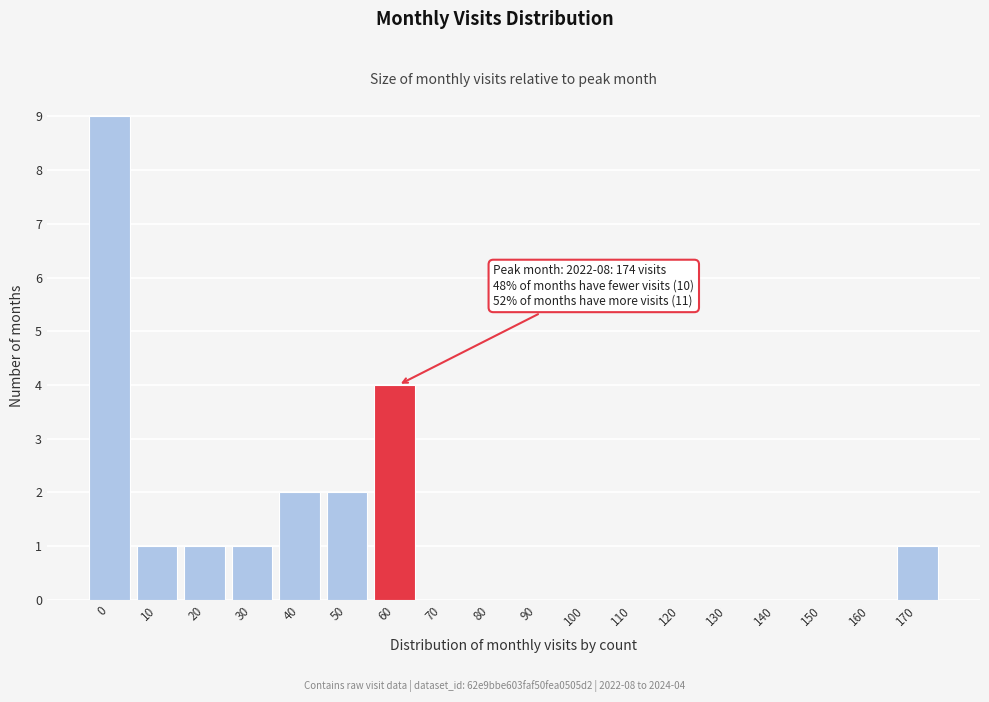

Reading left to right, list all the values displayed in this chart.

0=9	10=1	20=1	30=1	40=2	50=2	60=4	70=0	80=0	90=0	100=0	110=0	120=0	130=0	140=0	150=0	160=0	170=1